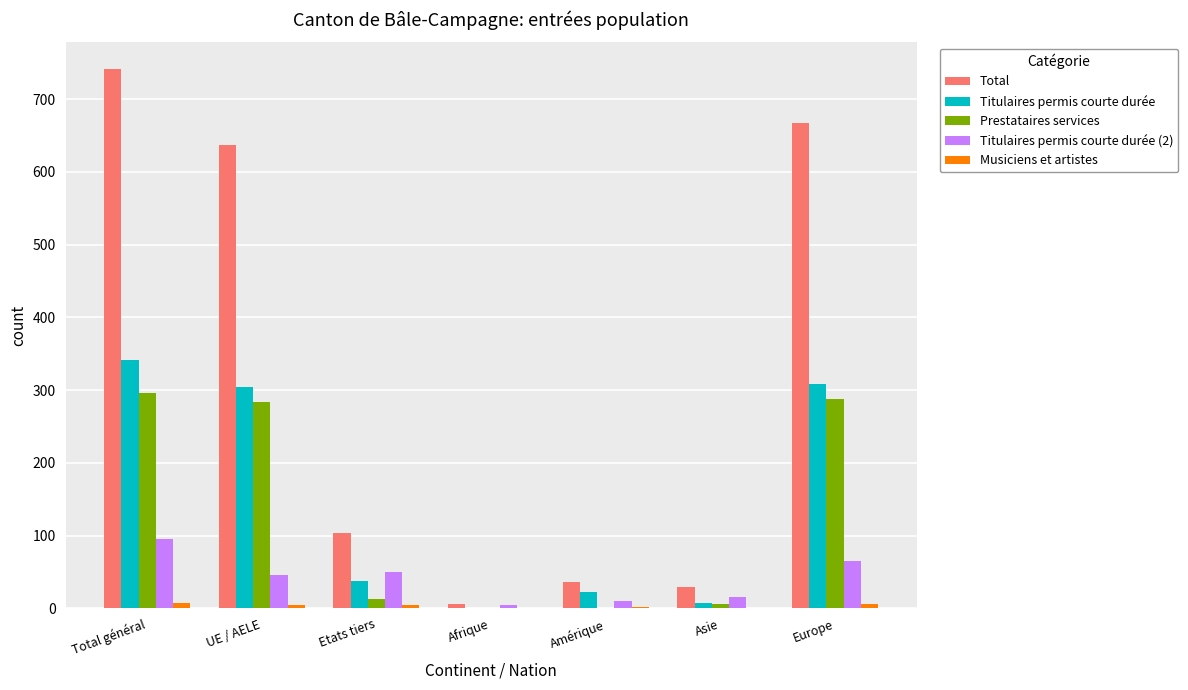

What is the sum of all Titulaires permis courte durée (2) values?

288